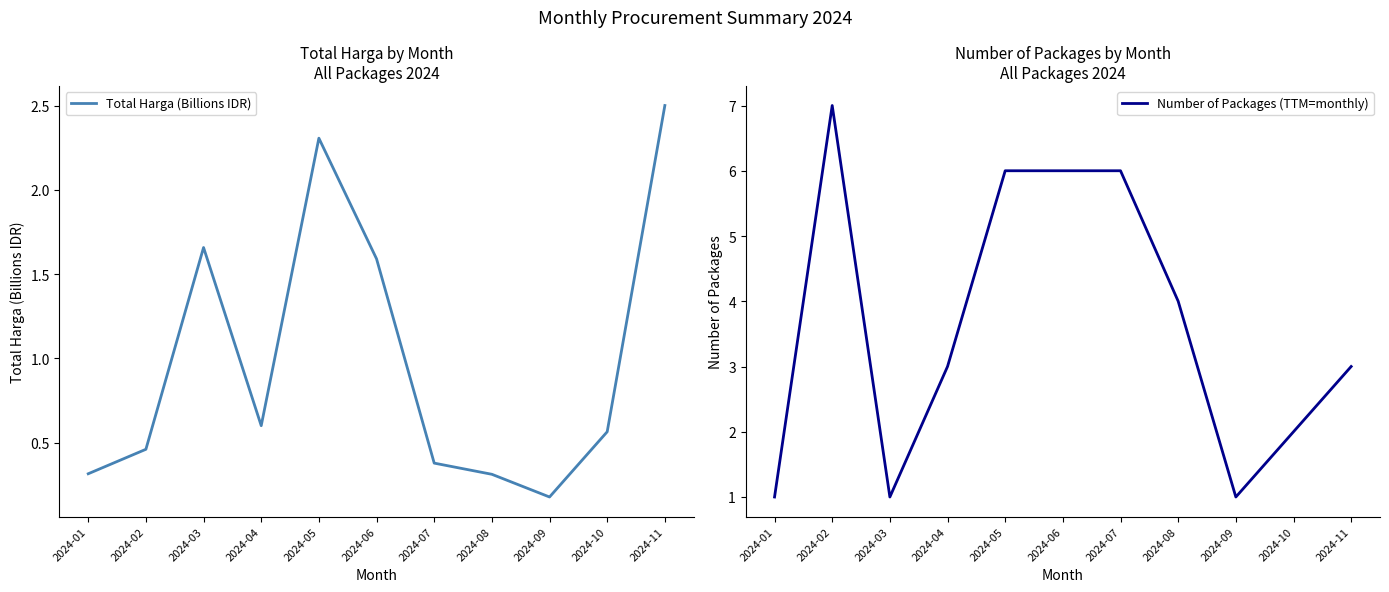

What is the total value across all series at 2024-06?

7.6